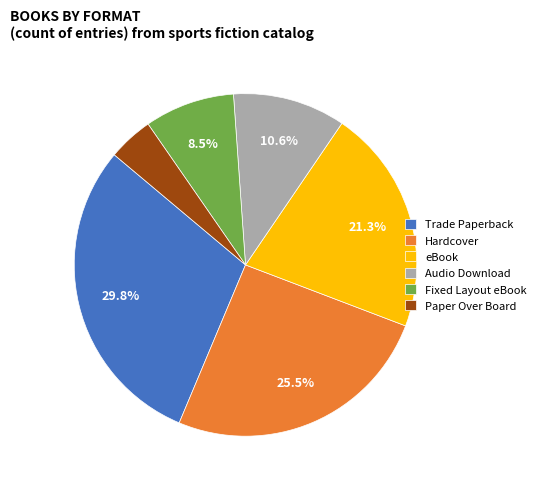

Is there any slice that represents more than half of the pie?

No